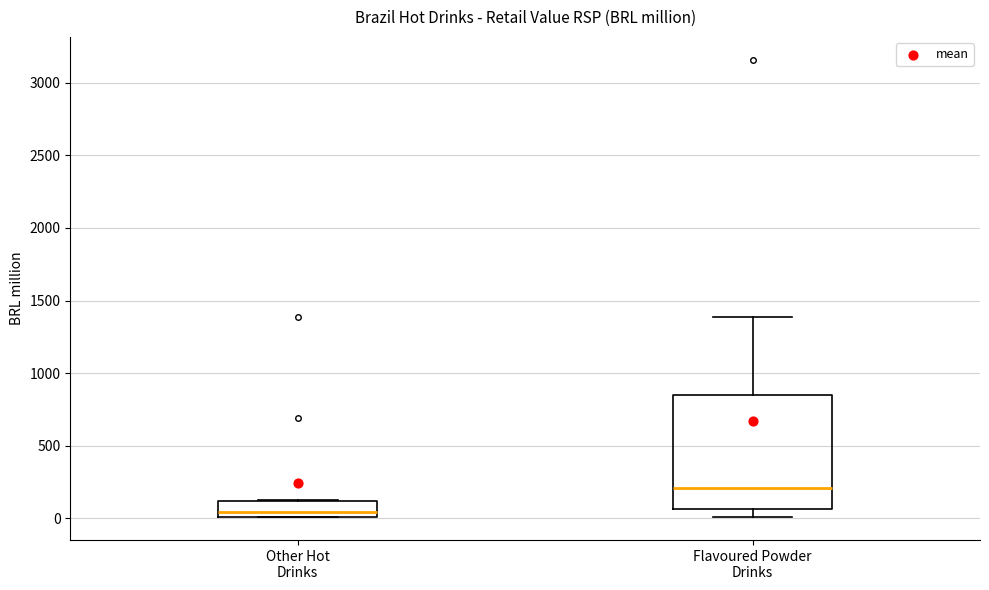

Comparing the boxes themselves (not the whiskers), which one is the tallest?

Flavoured Powder Drinks